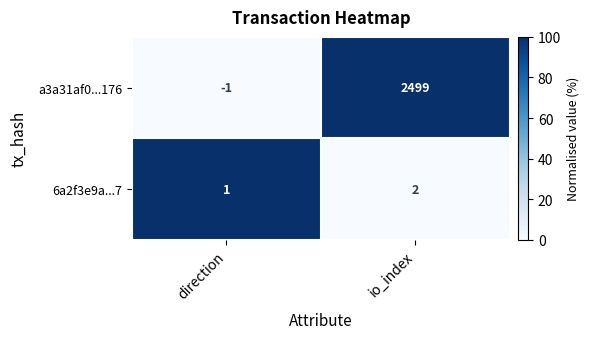

What is the difference between the a3a31af0...176 values at io_index and direction?

2500